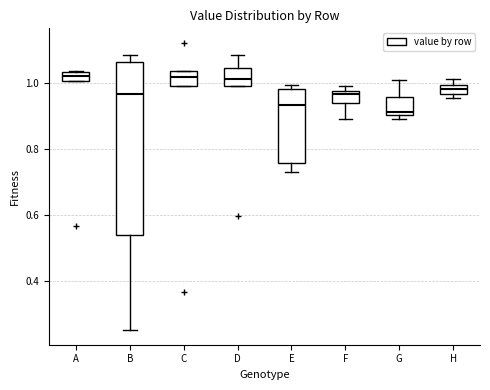

Which box has the lowest median line?

G